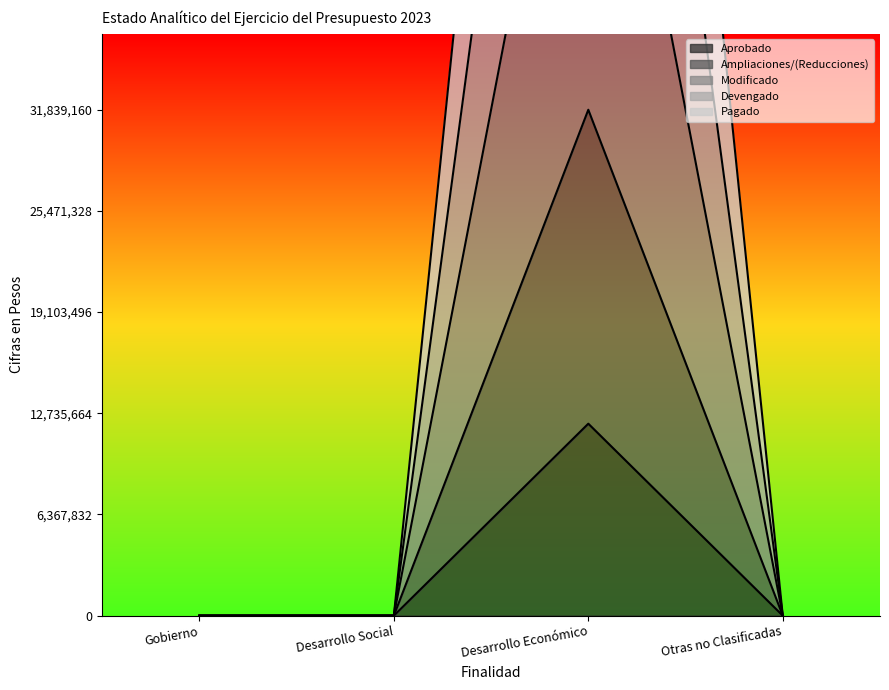

What position from the left is Gobierno?

1